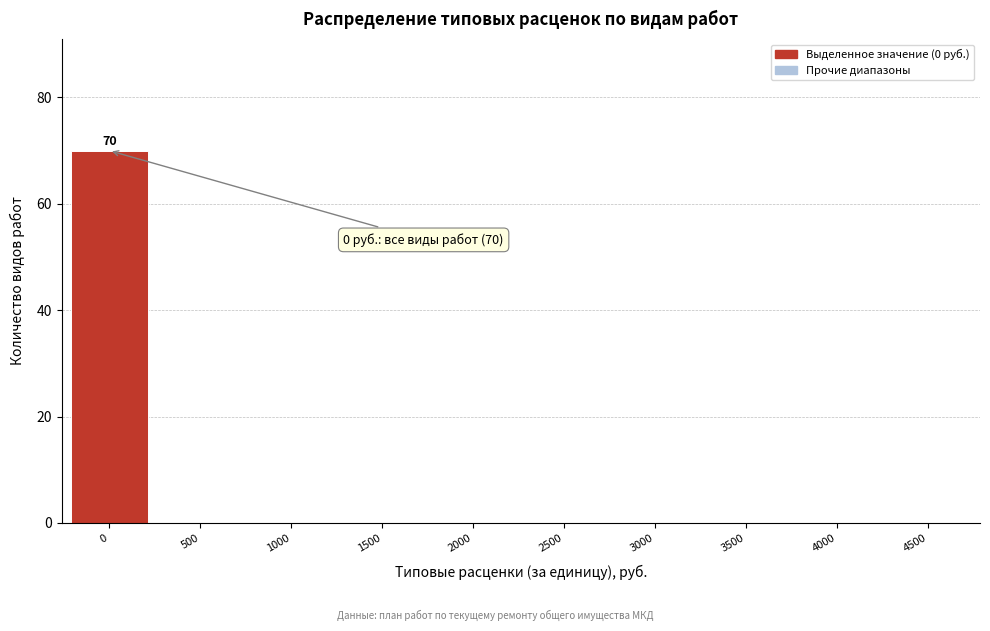

Reading left to right, list all the values displayed in this chart.

0=70	500=0	1000=0	1500=0	2000=0	2500=0	3000=0	3500=0	4000=0	4500=0